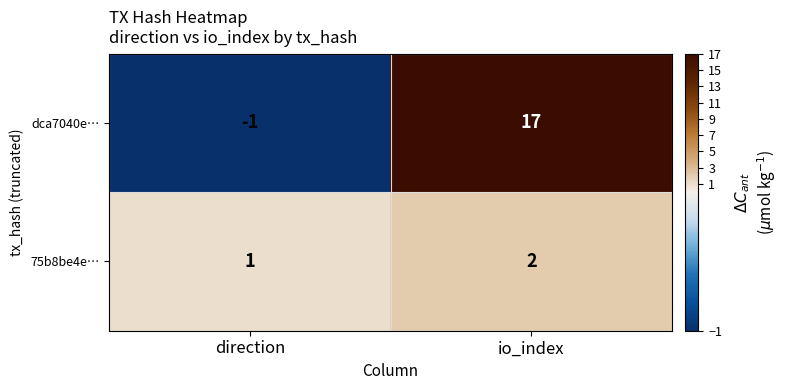

At direction, list the series in order from smallest to largest.

dca7040e…, 75b8be4e…